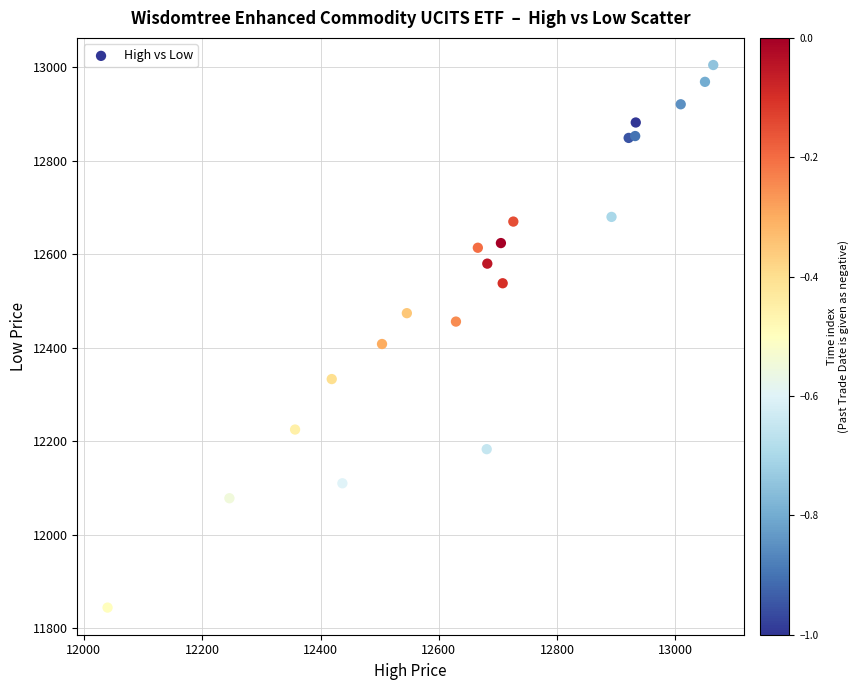

What Y value in the scatter plot is closest to 12424?

12408